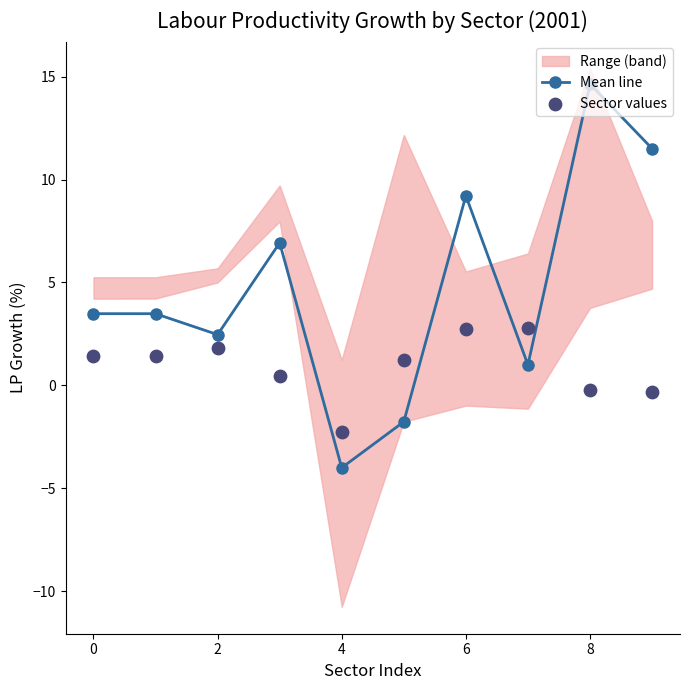

At how many categories does at least one series exceed -3?

10